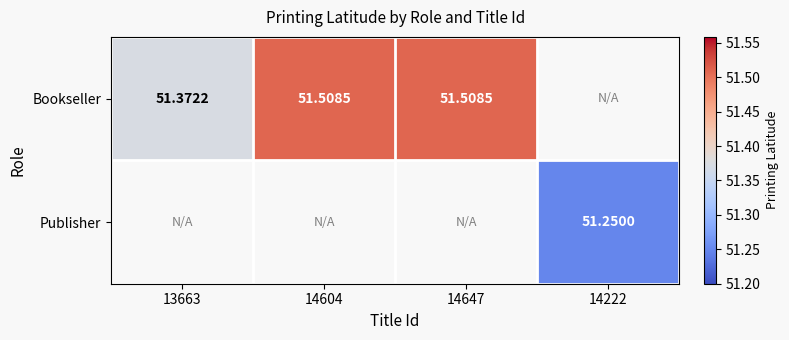

At which category does the chart reach its minimum across all series?

14222